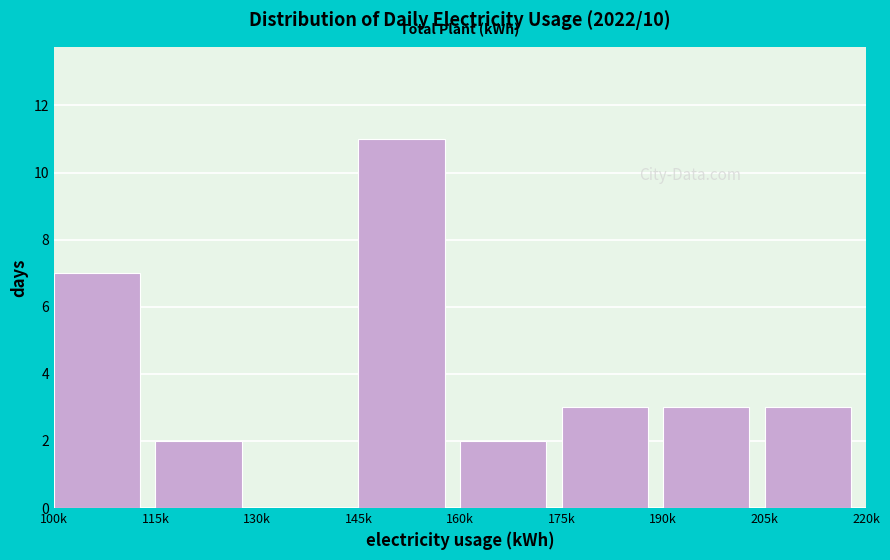

Reading left to right, transcribe all the data shown in this chart.

100k=7	115k=2	130k=0	145k=11	160k=2	175k=3	190k=3	205k=3